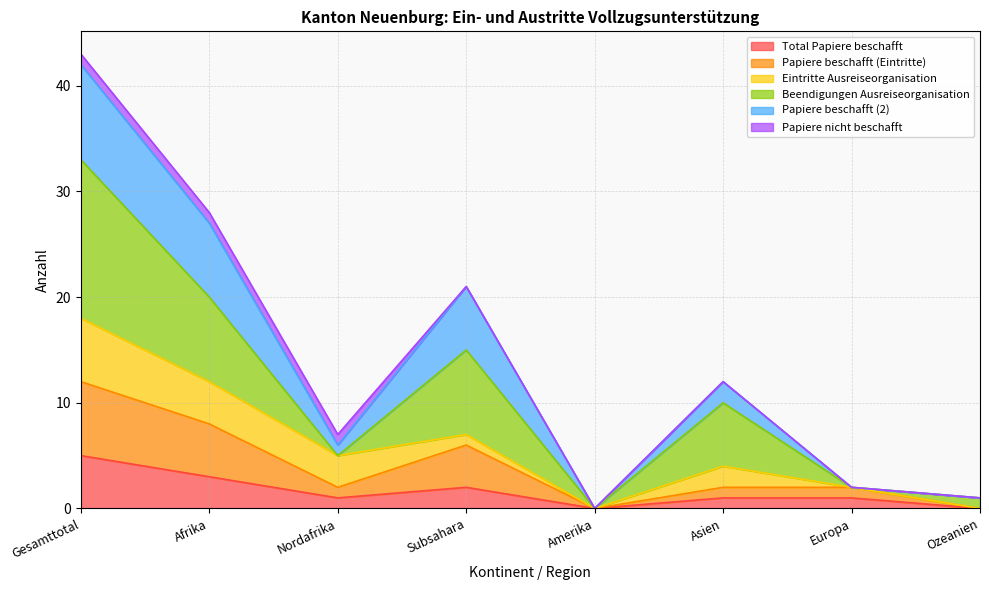

At which label does Total Papiere beschafft reach its peak?

Gesamttotal